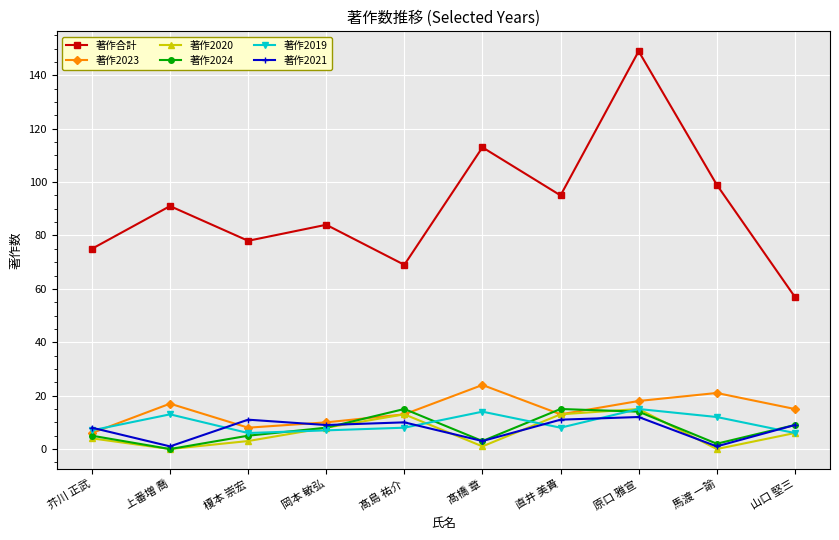

What is the approximate value of 著作2024 at 山口 堅三?

9